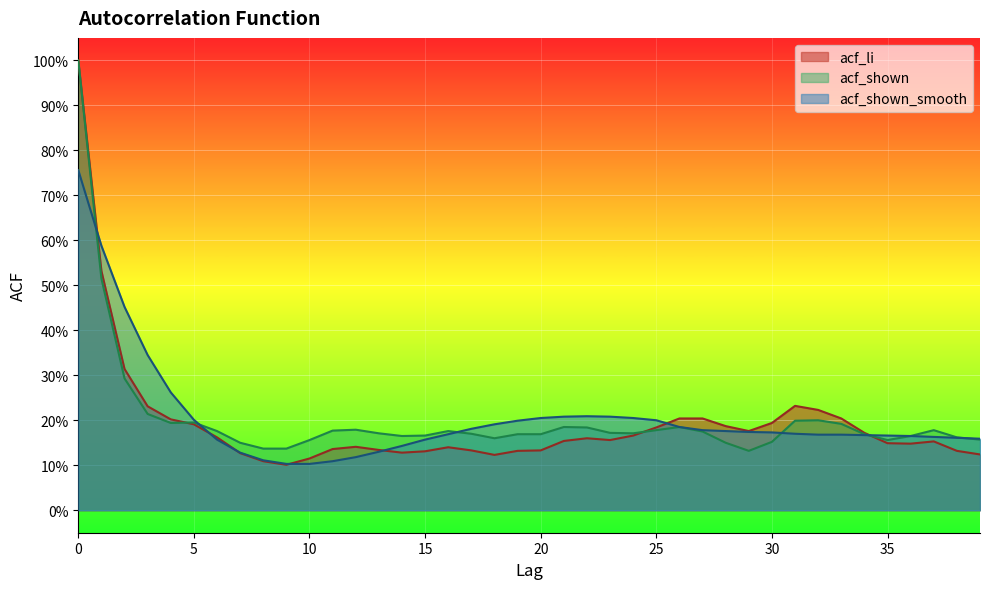

How many intersections are there between acf_li and acf_shown?

3